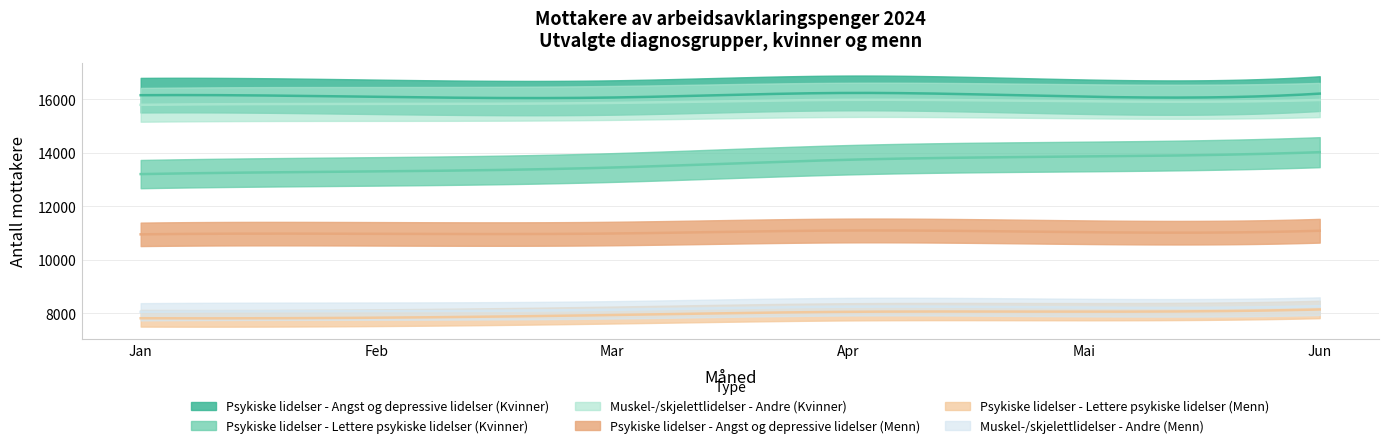

At which label does Muskel-/skjelettlidelser - Andre (Kvinner) reach its peak?

Apr